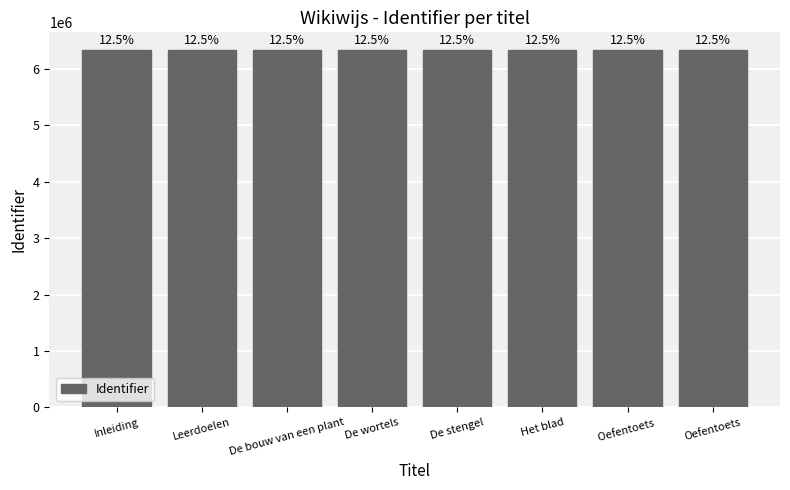

Rank the categories by value from lowest to highest.

Inleiding, De bouw van een plant, De wortels, De stengel, Het blad, Oefentoets , Leerdoelen, Oefentoets